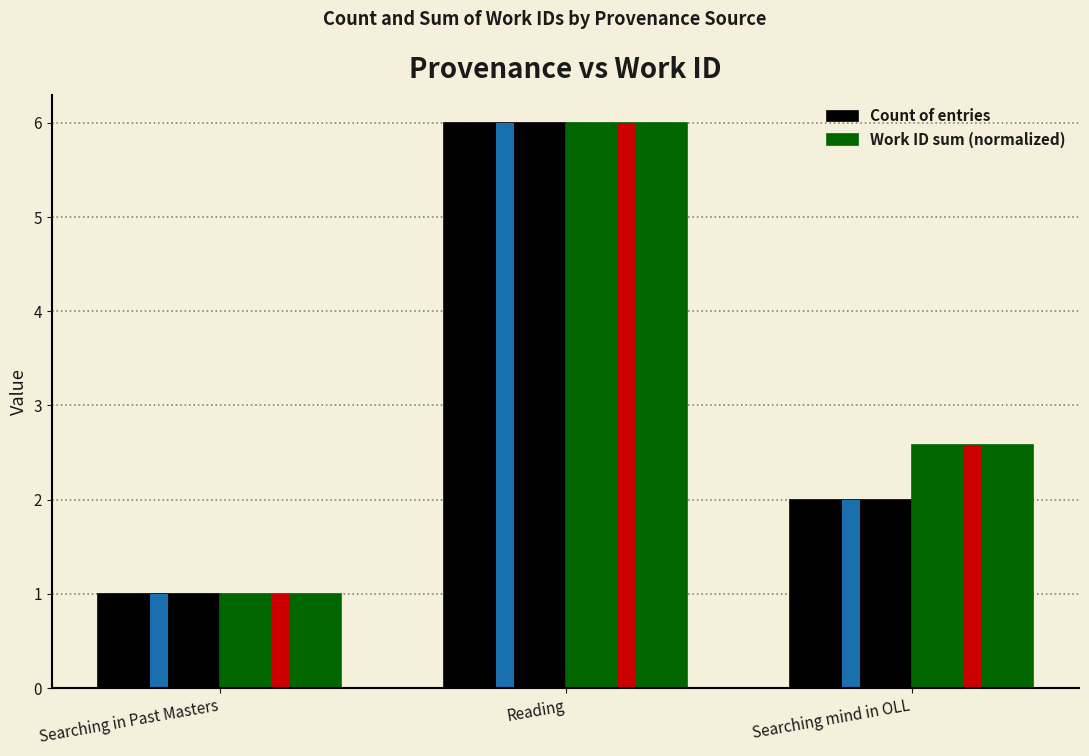

True or false: Count of entries has a value of 6.0 at Reading.

True